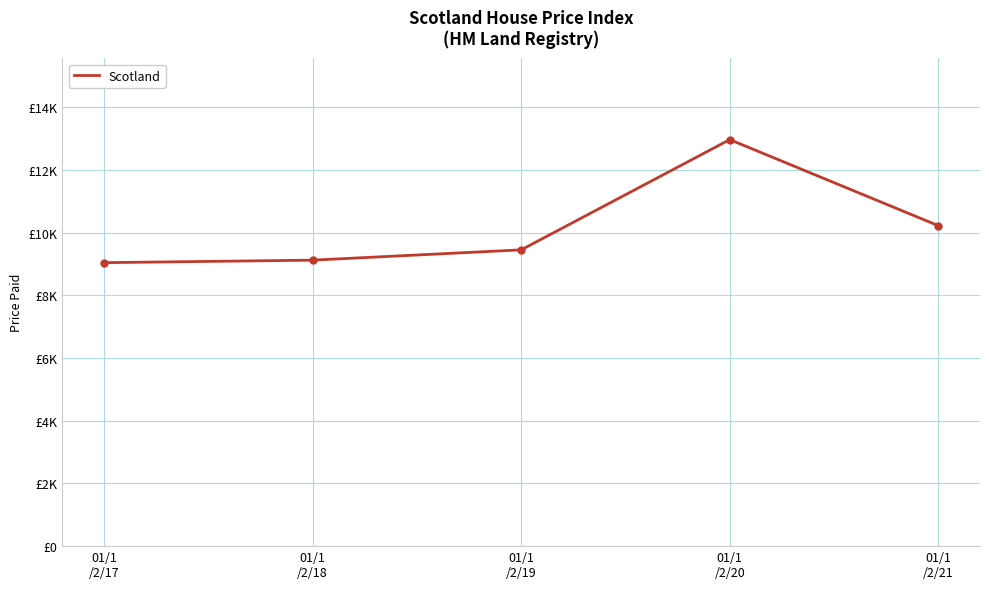

Does the chart have visible grid lines?

Yes